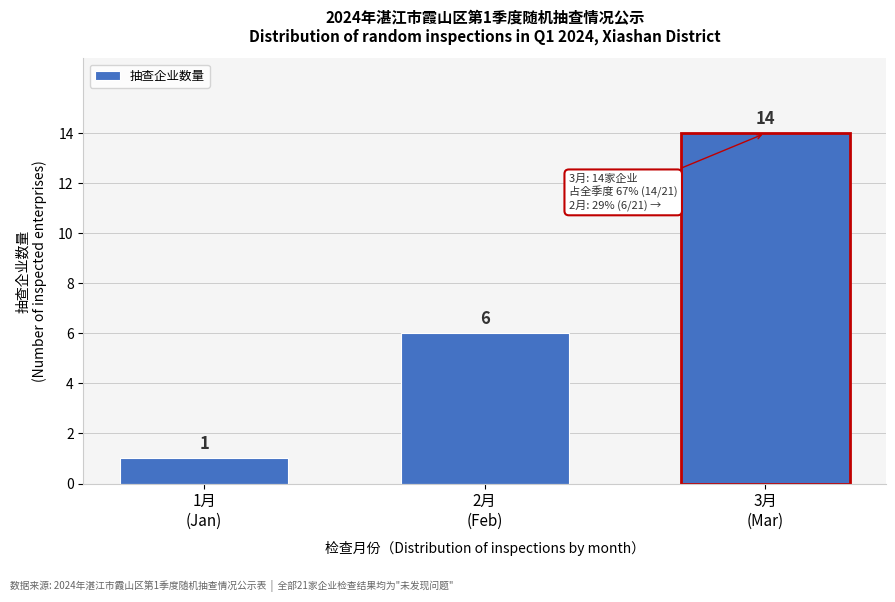

Reading right to left, transcribe all the data shown in this chart.

14	6	1